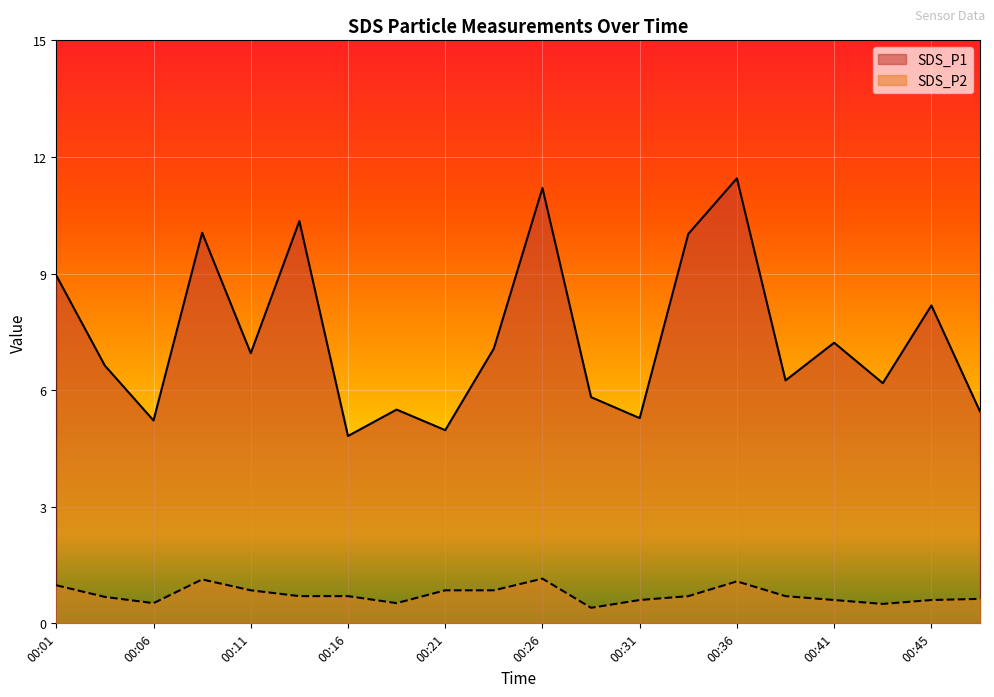

The SDS_P1 series shows 7.2 at 00:41. True or false?

True